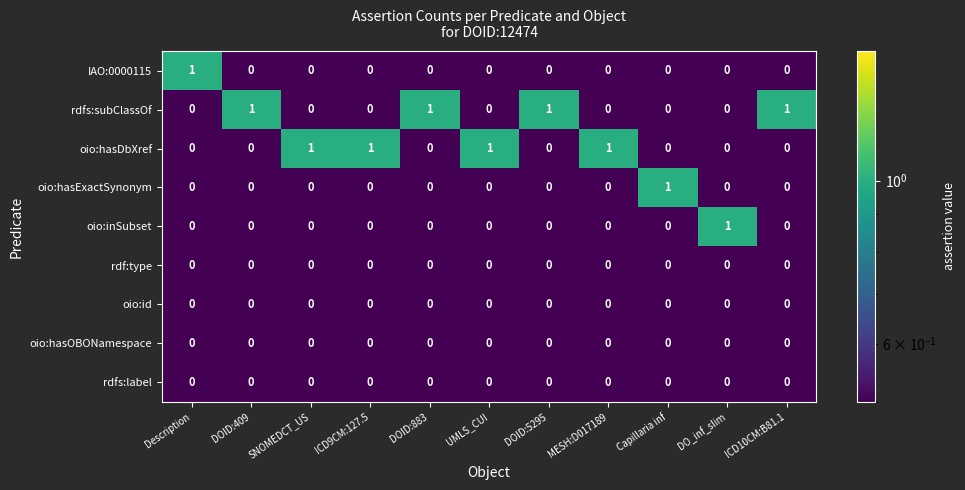

Count the IAO:0000115 values in the range 0 to 1.

11